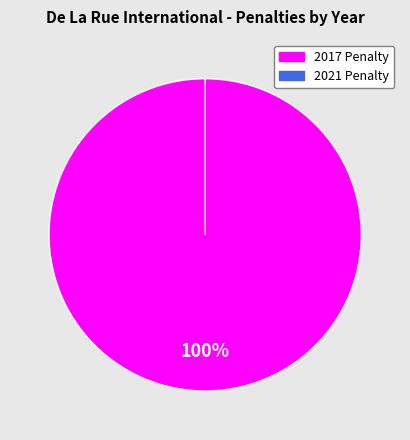

Rank the categories by value from highest to lowest.

2017 Penalty, 2021 Penalty